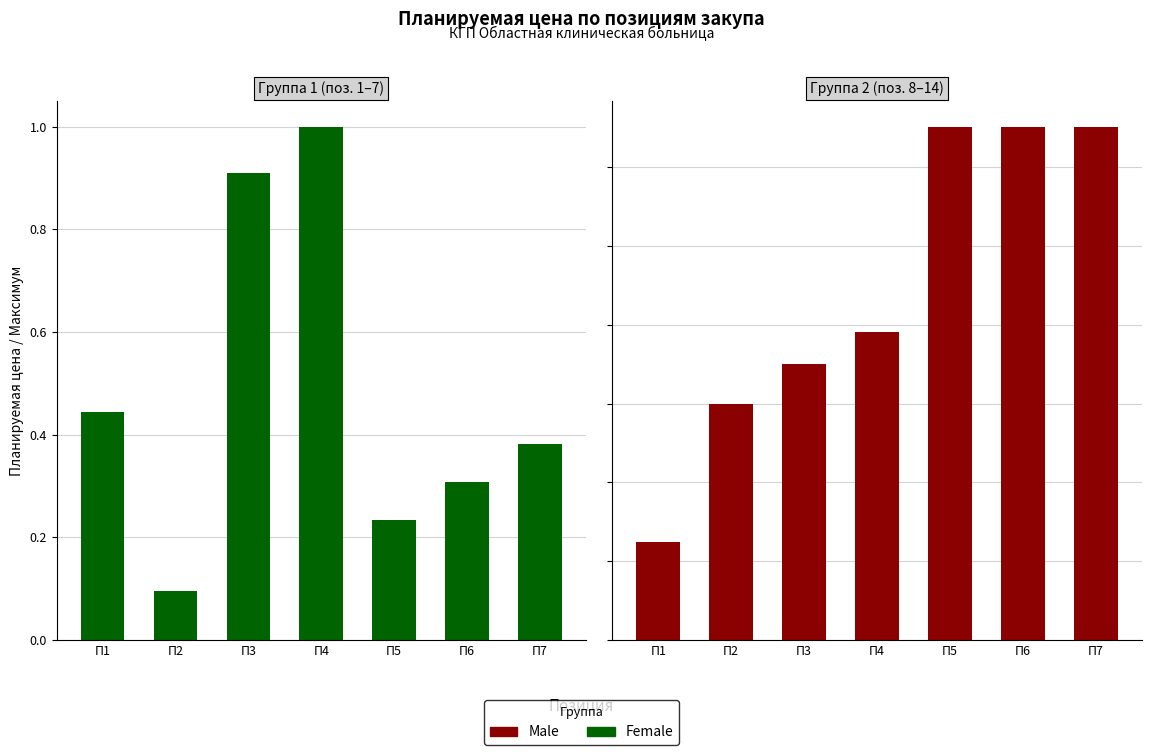

What is the difference between the highest and lowest values at П7?

0.3